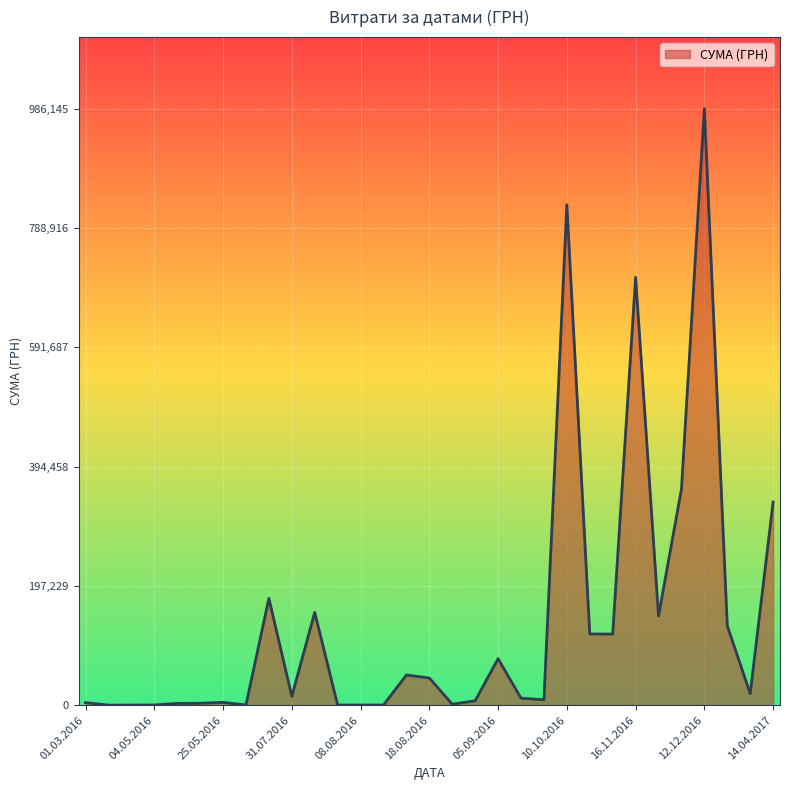

How many interior local peaks (higher than both neighbors) does the data have?

11